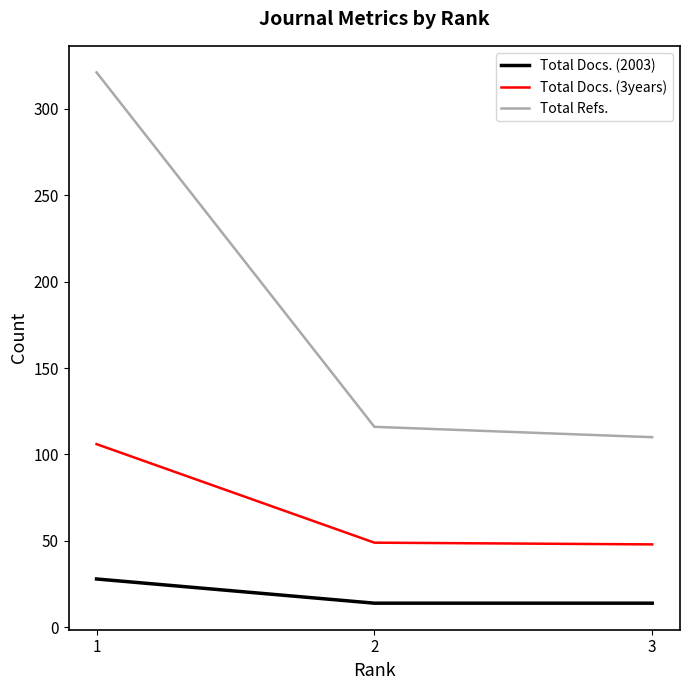

What are all the series names shown in the legend?

Total Docs. (2003), Total Docs. (3years), Total Refs.